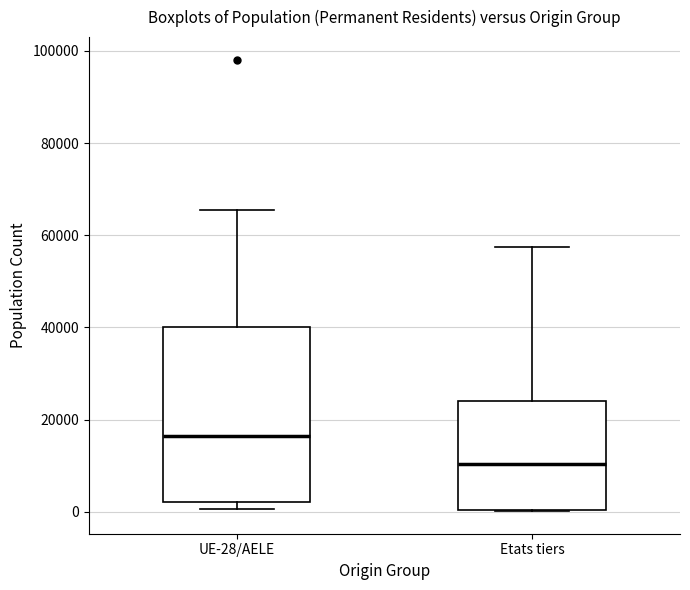

Where does the upper whisker of the box for UE-28/AELE end on the y-axis? The values are not printed on the chart, so give them approximately, as read against the axis.

66000